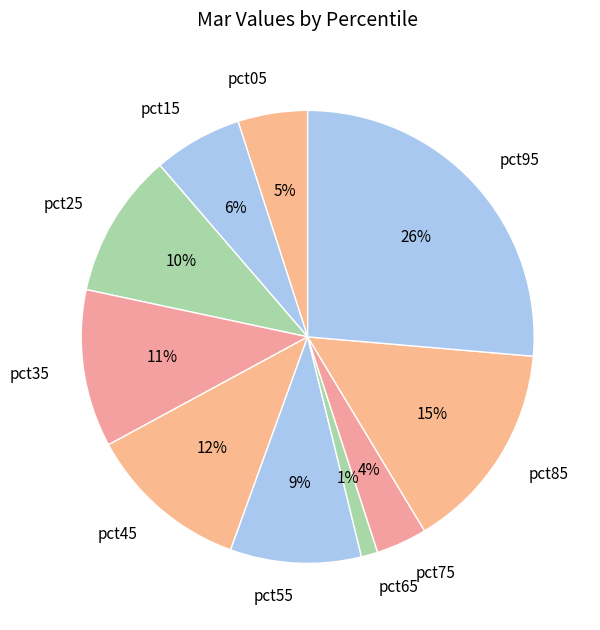

Do pct85 and pct35 together represent more than half of the pie?

No